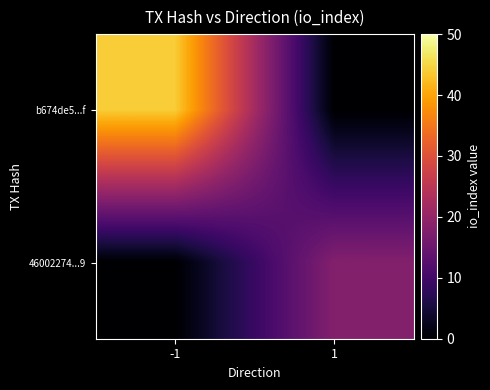

What is the spread (max minus min) of values at -1?

44